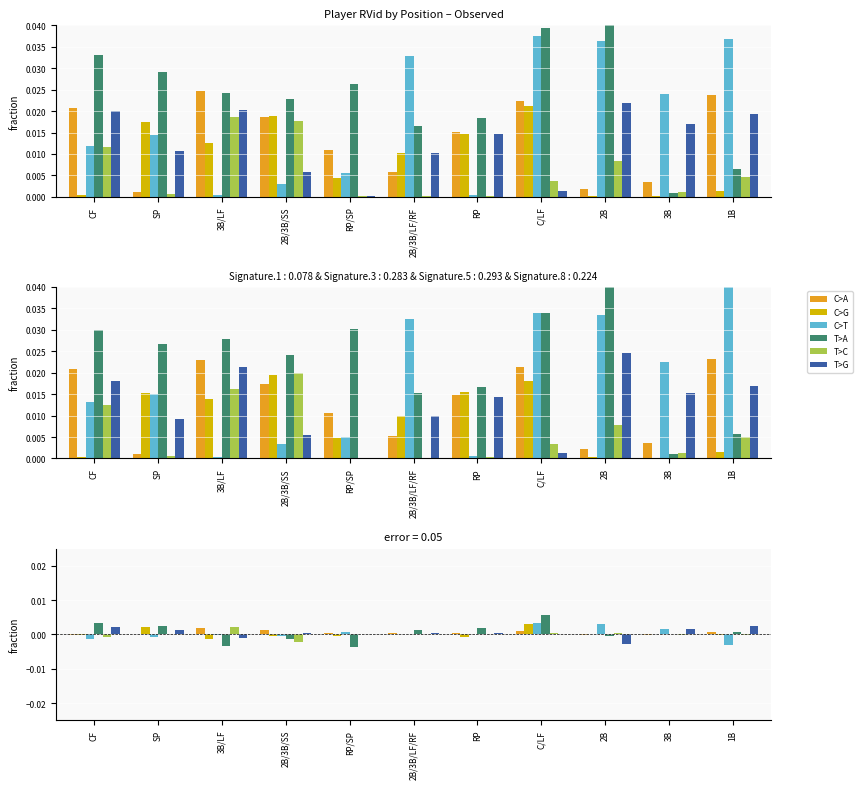

Reading left to right, list all the values displayed in this chart.

C>A: CF=-0.0	SP=0.0	3B/LF=0.0	2B/3B/SS=0.0	RP/SP=0.0	2B/3B/LF/RF=0.0	RP=0.0	C/LF=0.0	2B=-0.0	3B=-0.0	1B=0.0
C>G: CF=-0.0	SP=0.0	3B/LF=-0.0	2B/3B/SS=-0.0	RP/SP=-0.0	2B/3B/LF/RF=0.0	RP=-0.0	C/LF=0.0	2B=0.0	3B=0.0	1B=-0.0
C>T: CF=-0.0	SP=-0.0	3B/LF=-0.0	2B/3B/SS=-0.0	RP/SP=0.0	2B/3B/LF/RF=0.0	RP=0.0	C/LF=0.0	2B=0.0	3B=0.0	1B=-0.0
T>A: CF=0.0	SP=0.0	3B/LF=-0.0	2B/3B/SS=-0.0	RP/SP=-0.0	2B/3B/LF/RF=0.0	RP=0.0	C/LF=0.0	2B=-0.0	3B=-0.0	1B=0.0
T>C: CF=-0.0	SP=-0.0	3B/LF=0.0	2B/3B/SS=-0.0	RP/SP=-0.0	2B/3B/LF/RF=-0.0	RP=-0.0	C/LF=0.0	2B=0.0	3B=-0.0	1B=-0.0
T>G: CF=0.0	SP=0.0	3B/LF=-0.0	2B/3B/SS=0.0	RP/SP=0.0	2B/3B/LF/RF=0.0	RP=0.0	C/LF=0.0	2B=-0.0	3B=0.0	1B=0.0